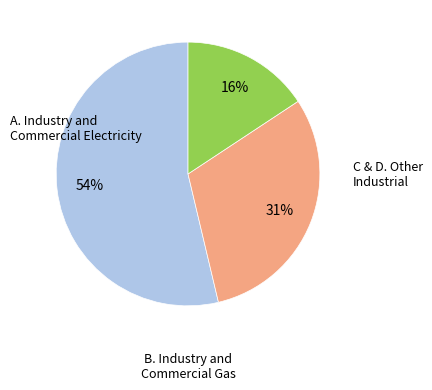

To the nearest percent, what is the difference between the largest and smallest slice percentages?

38%